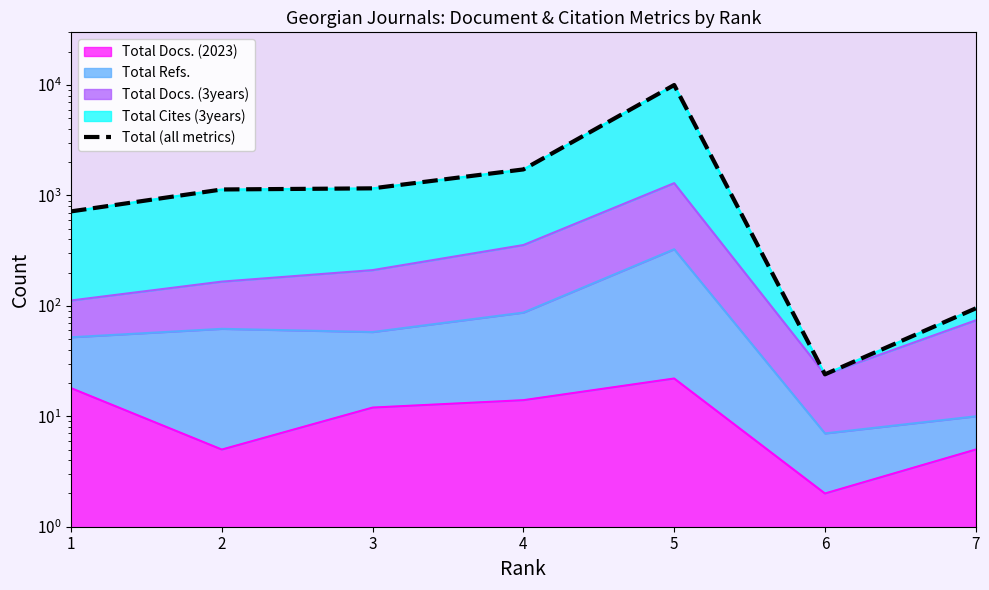

At which category does the data reach its first local peak?

5